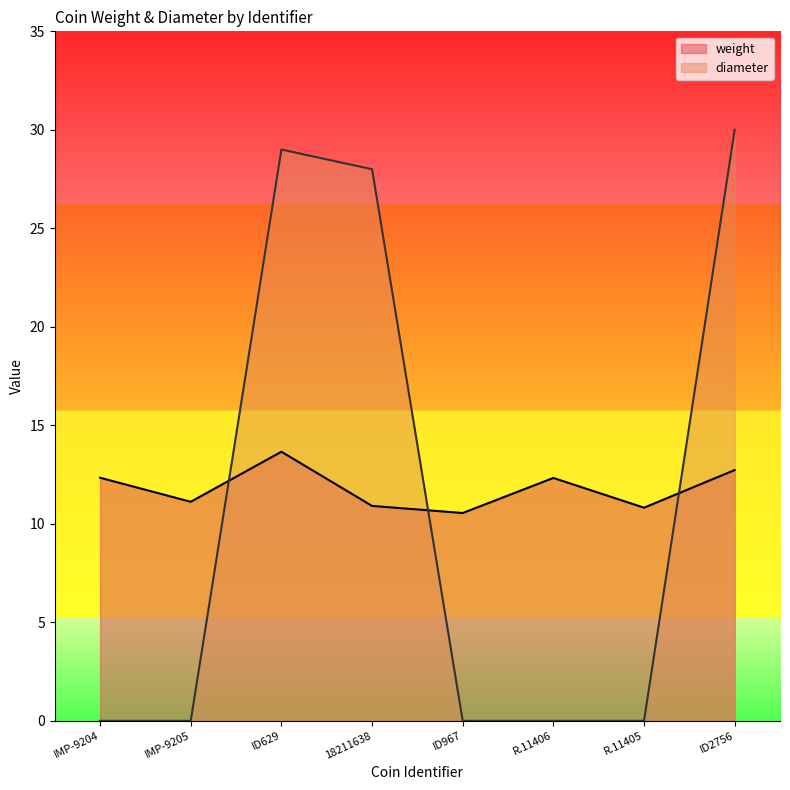

After their last crossing, which series has the higher values: weight or diameter?

diameter